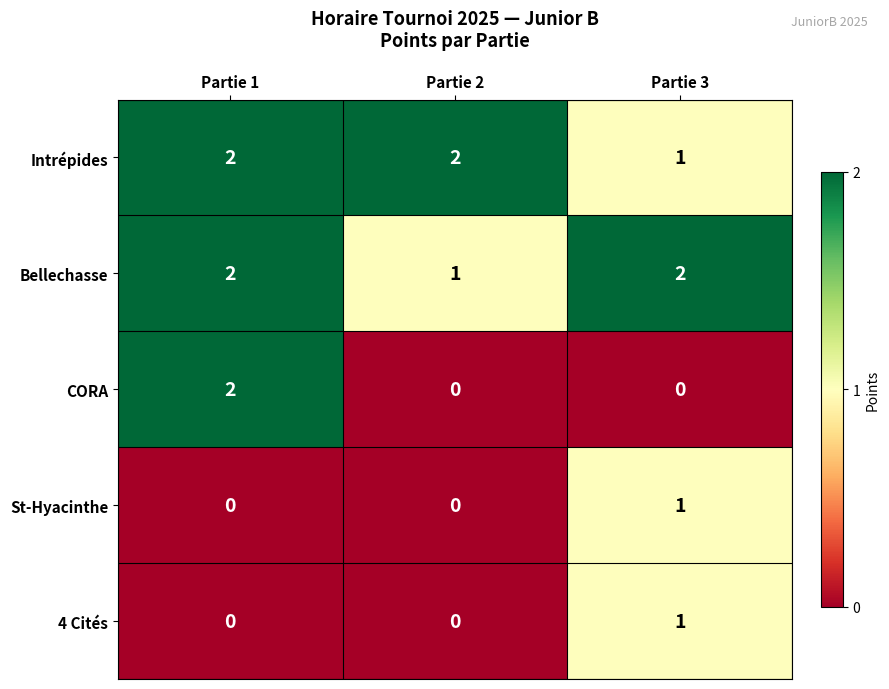

What is the sum of the Intrépides values at Partie 1 and Partie 3?

3